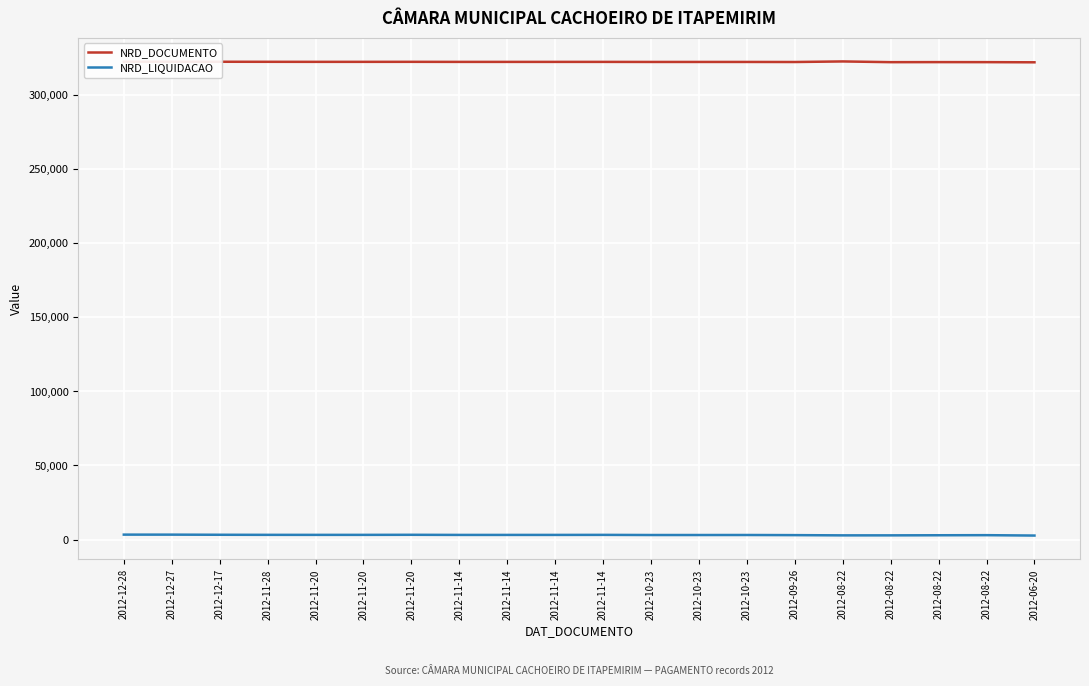

What is the difference between the highest and lowest values at 2012-10-23?

319283